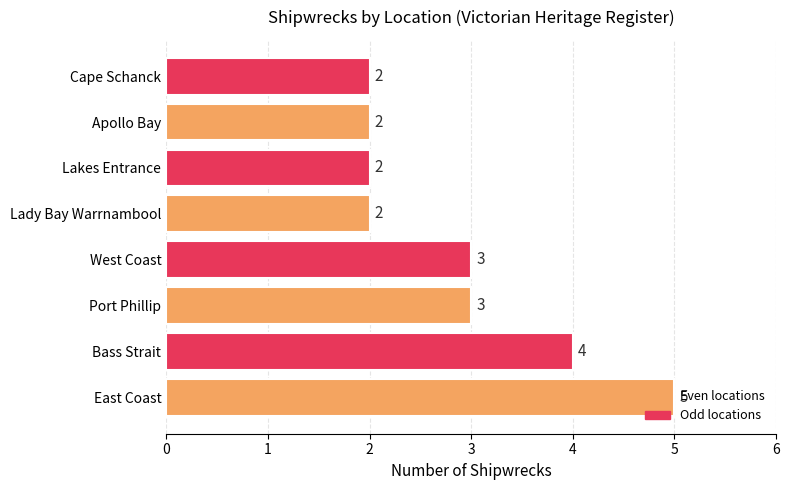

Between West Coast and Lady Bay Warrnambool, which is larger?

West Coast